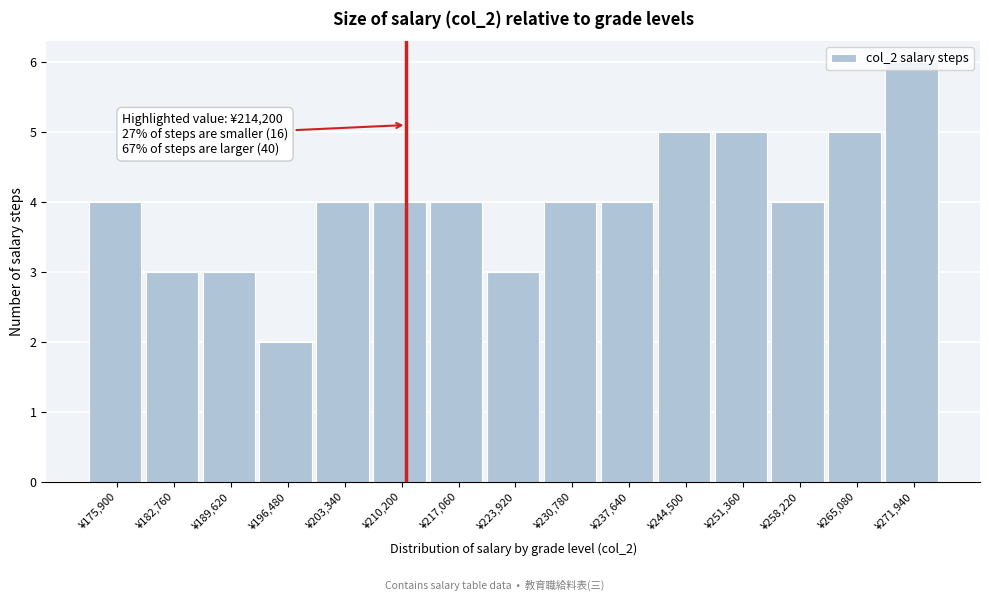

The value at ¥237,640 is 2. True or false?

False